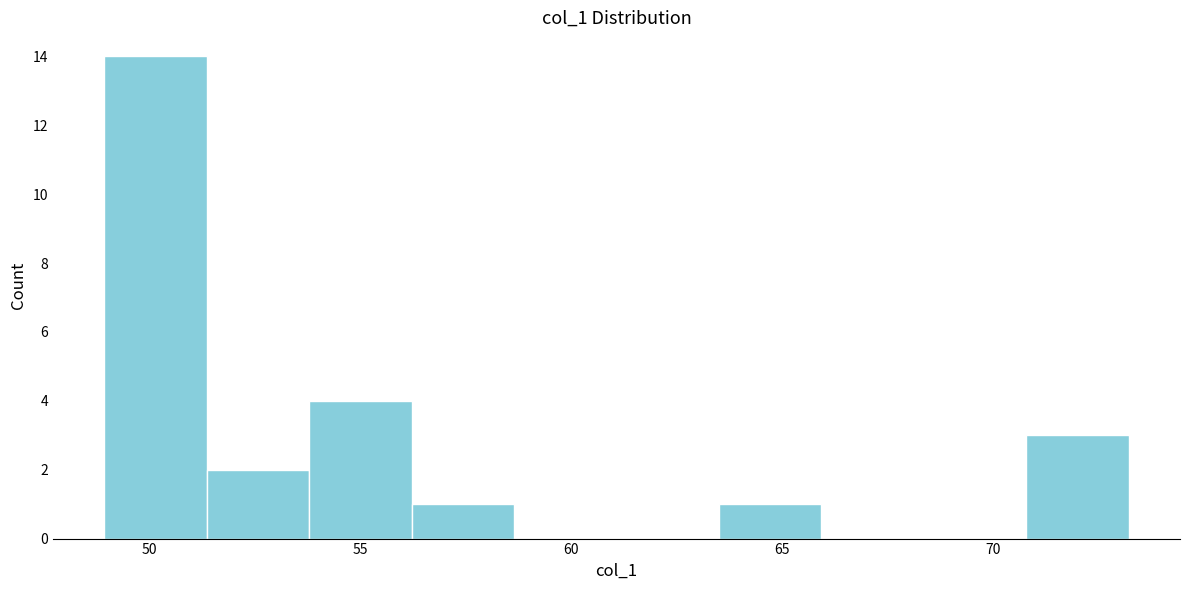

Which range on the x-axis has the tallest bar?

49.0 to 51.5